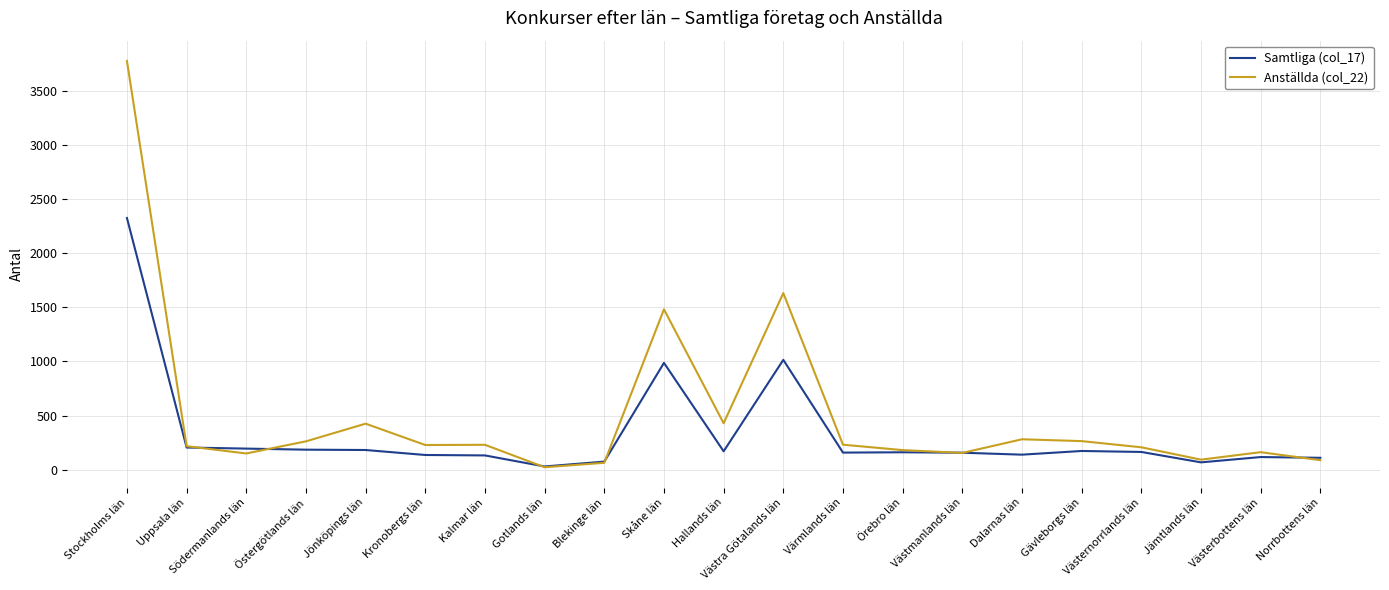

What is the spread (max minus min) of values at Kalmar län?

98